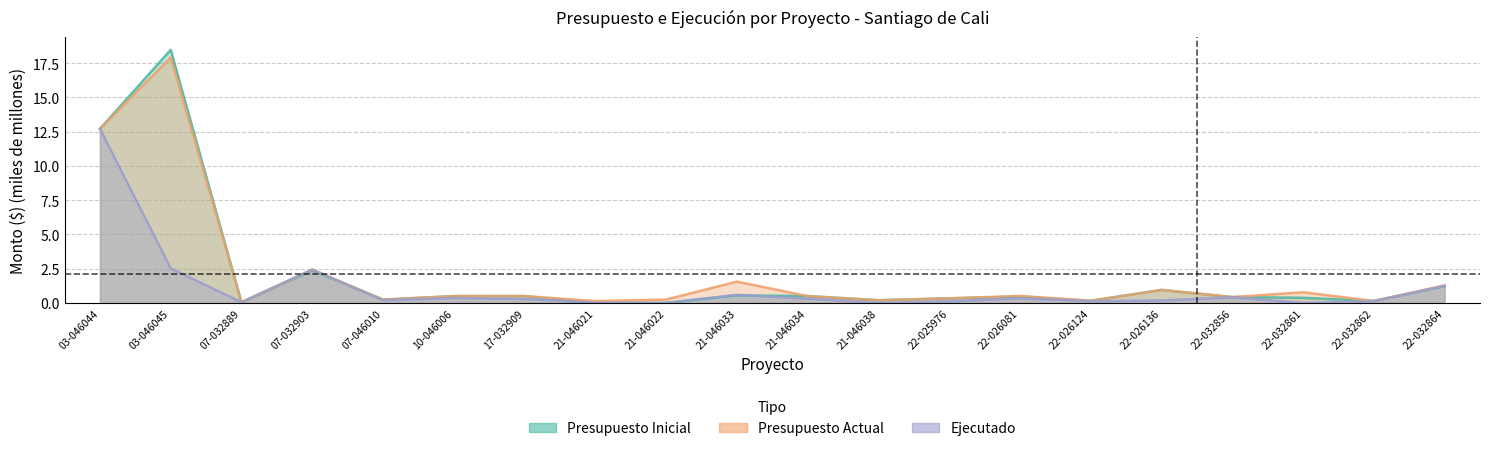

What is the spread (max minus min) of values at 07-032903?

0.1